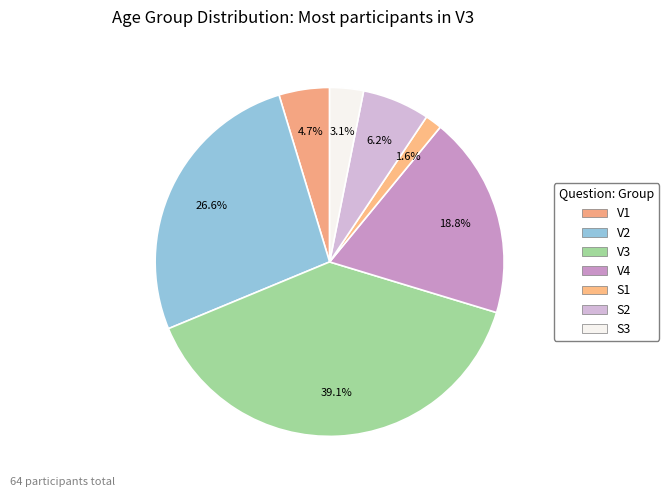

What is the largest slice in the pie chart?

V3